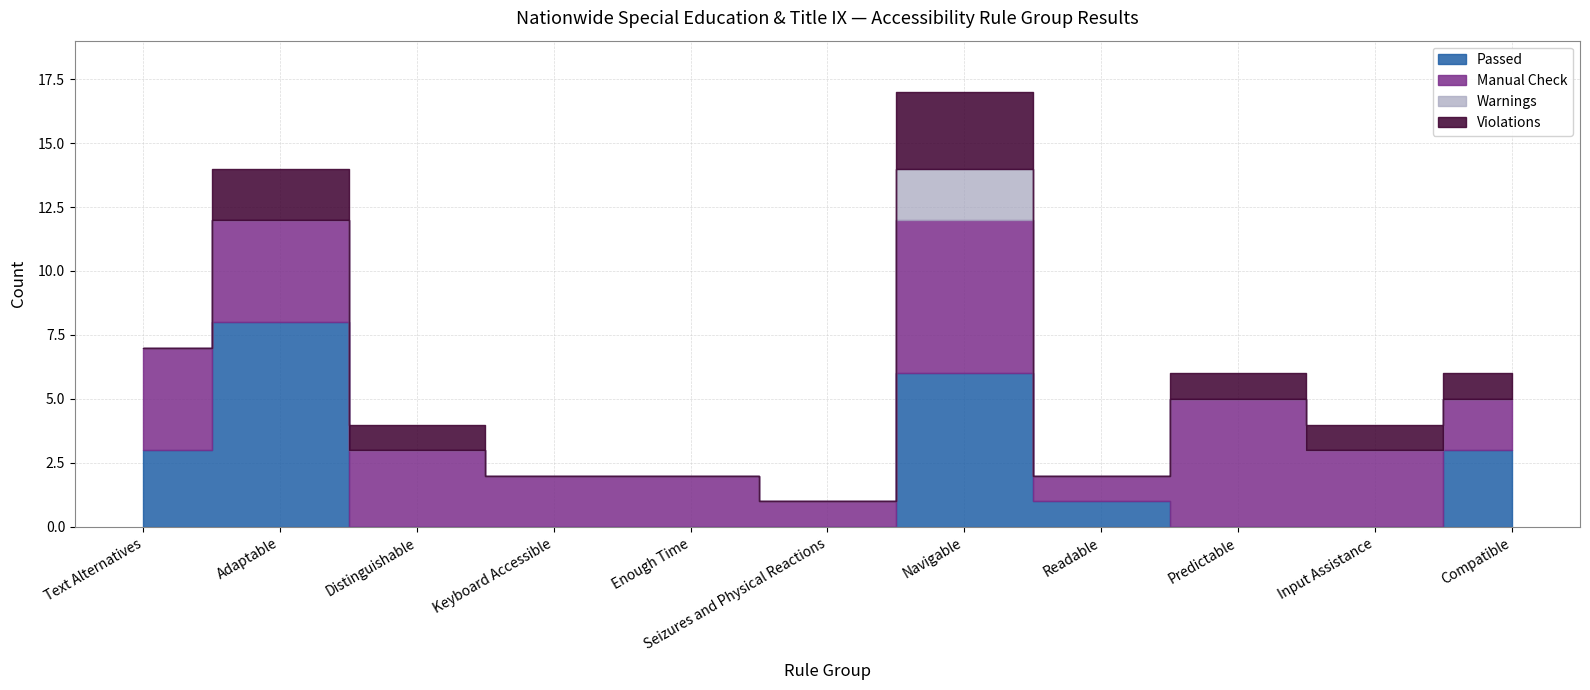

True or false: Violations and Manual Check intersect in this chart.

False